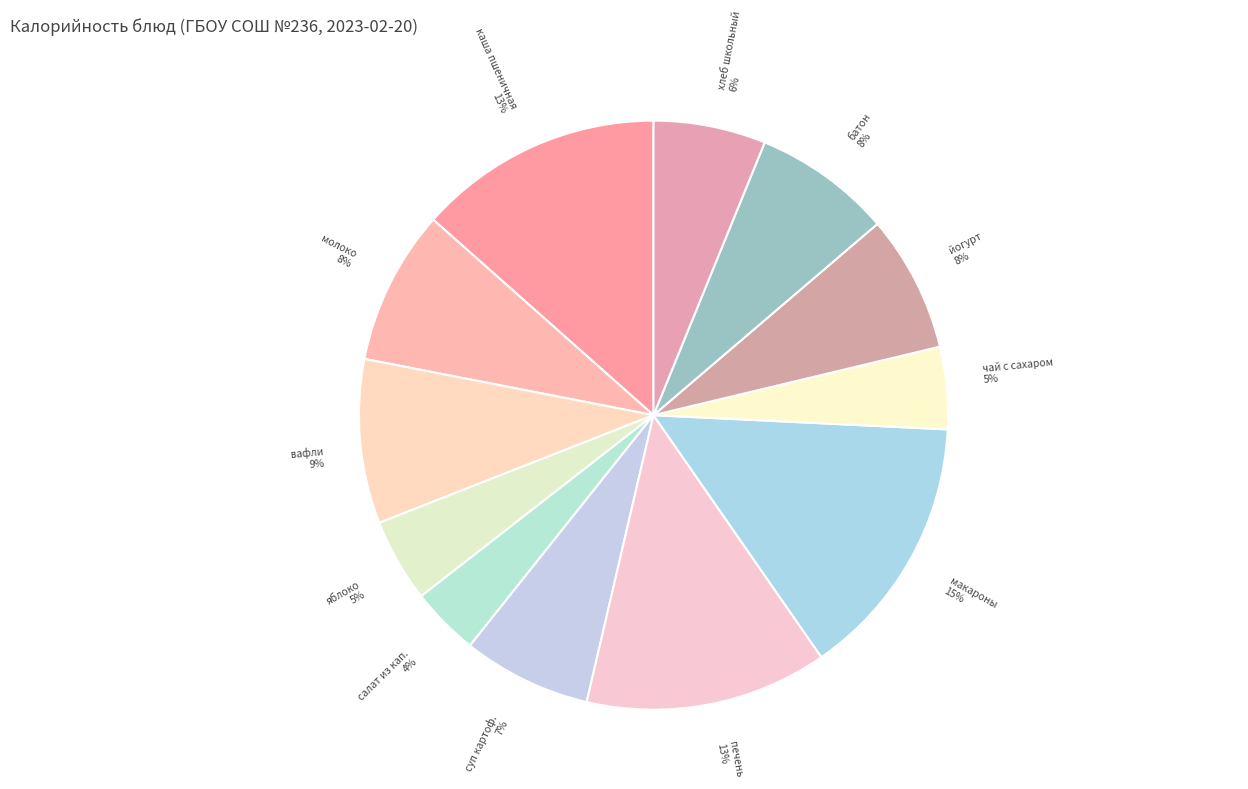

Between чай с сахаром and салат из кап., which is larger?

чай с сахаром